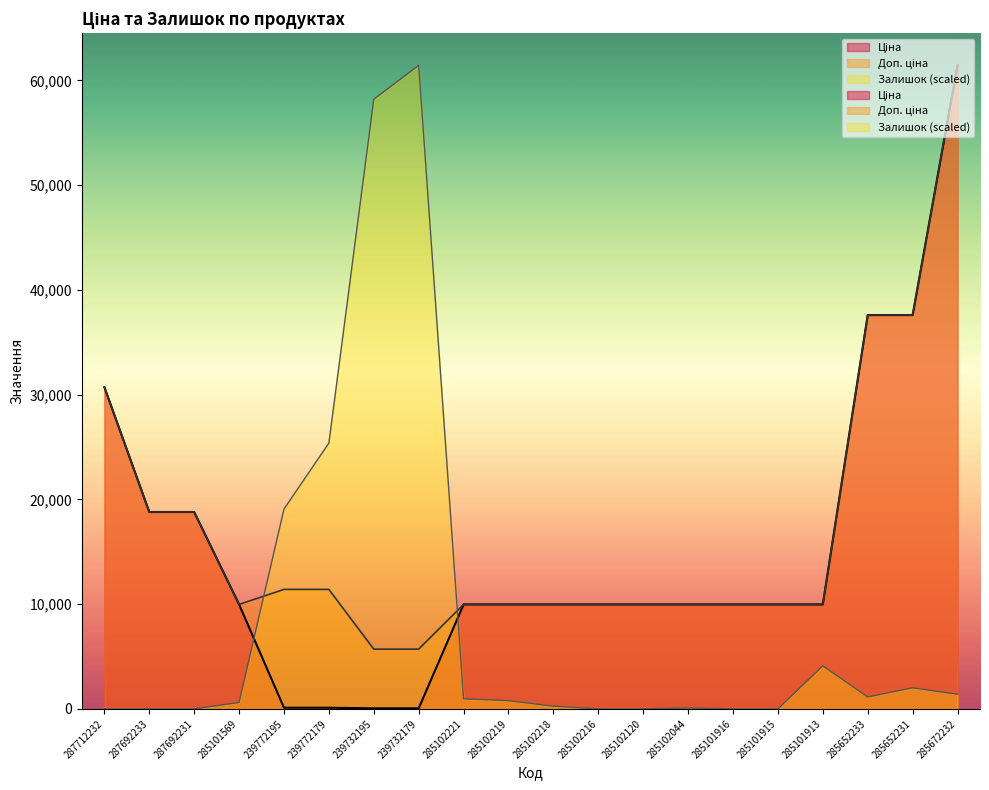

True or false: Доп. ціна and Ціна intersect in this chart.

False